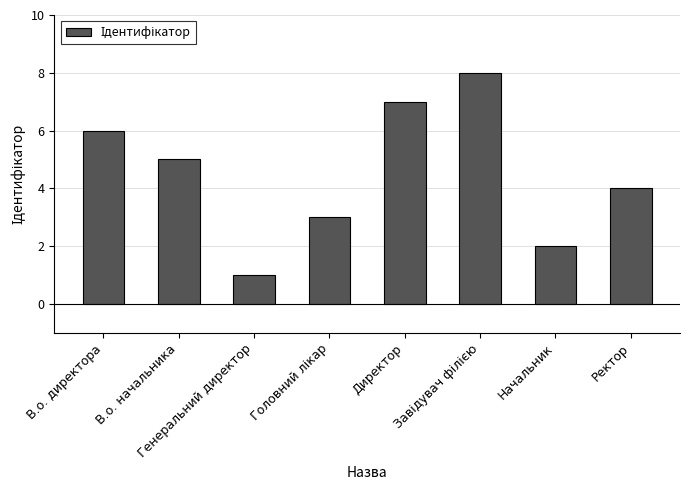

How many data points are less than 5?

4